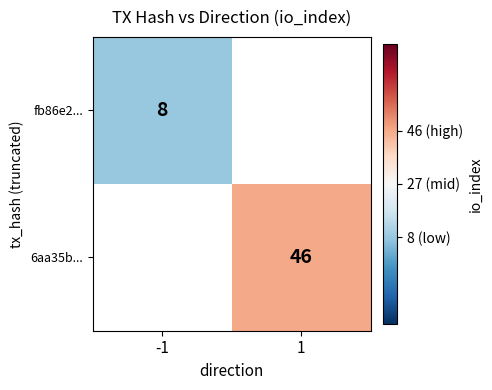

True or false: 6aa35b... has a value of 10.2 at 1.

False